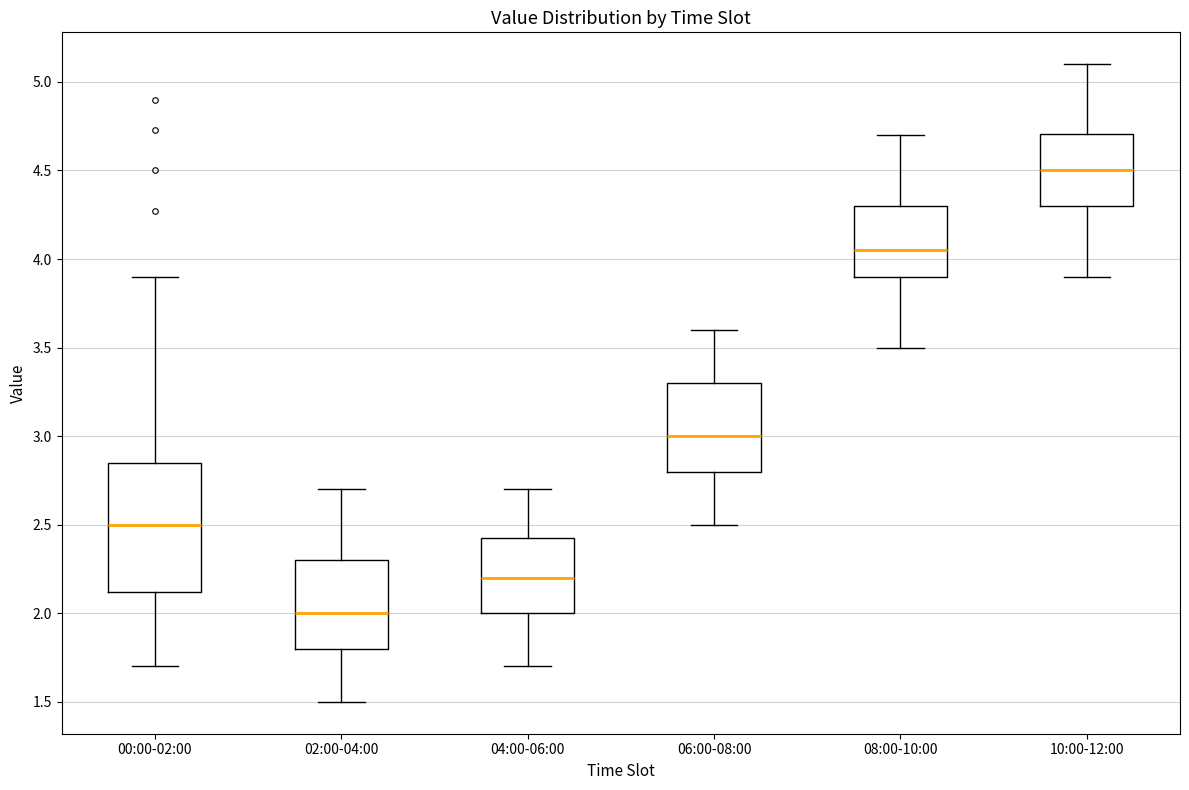

Comparing the boxes themselves (not the whiskers), which one is the tallest?

00:00-02:00